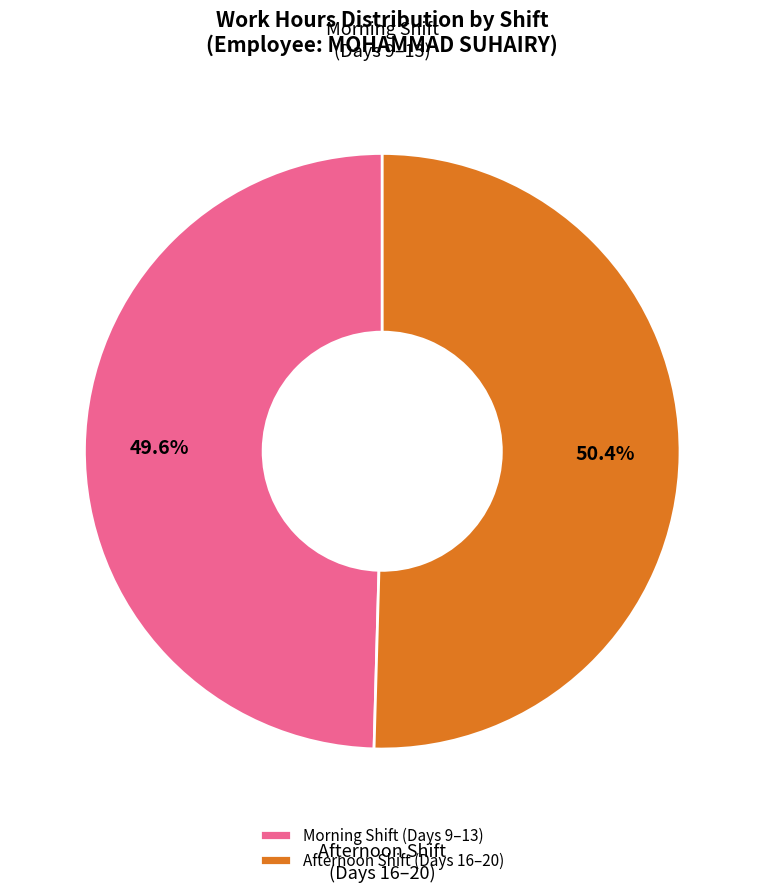

Count the number of slices in the pie.

2